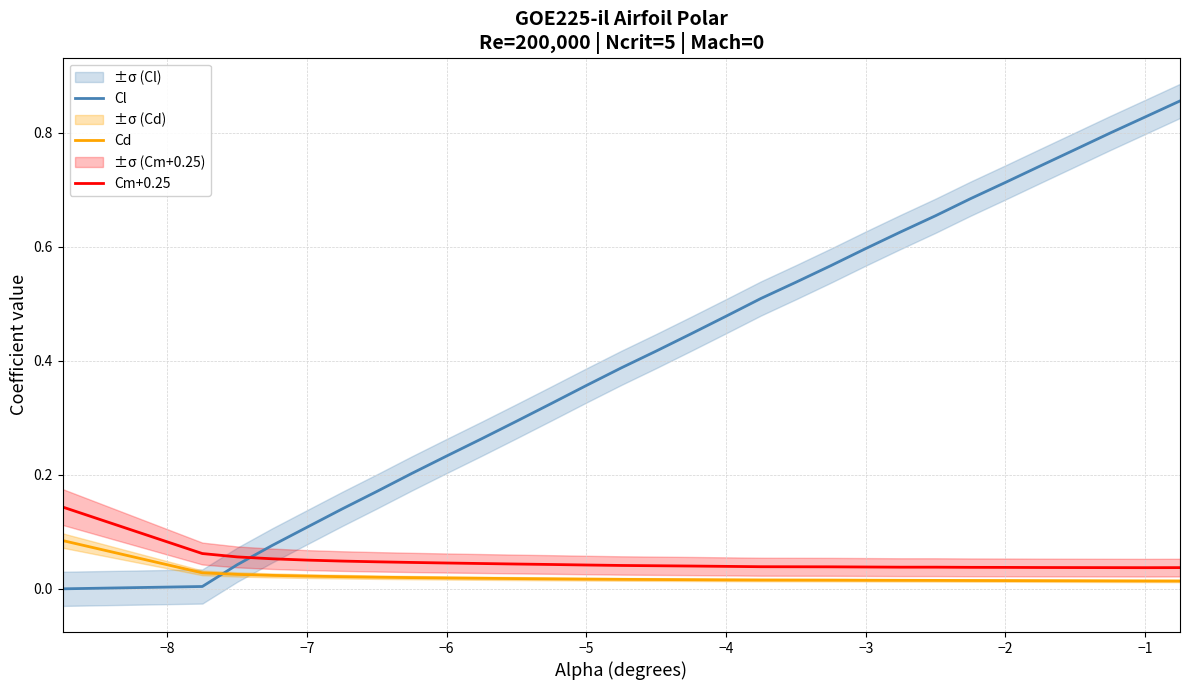

How many intersections are there between Cm+0.25 and Cl?

1